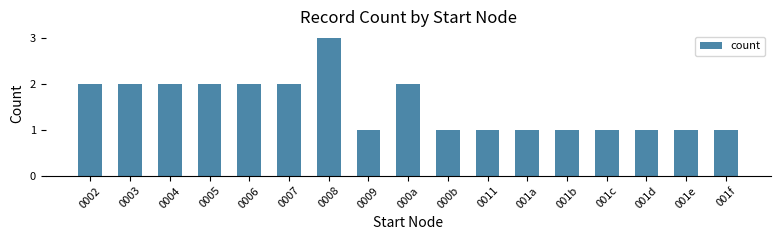

What is the sum of all values?

26